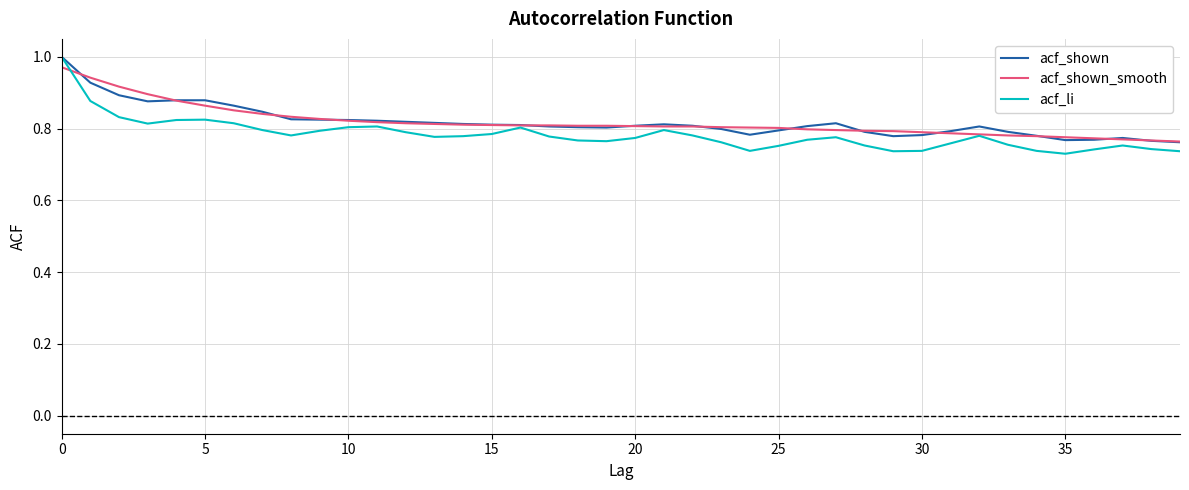

Which series has the largest range (max minus min)?

acf_li